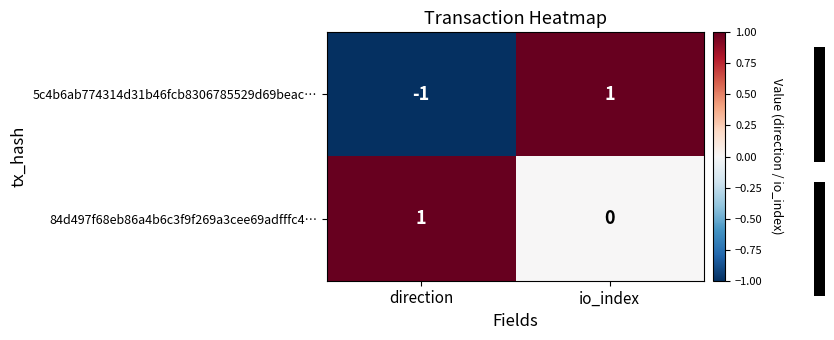

Where is 84d497f68eb86a4b6c3f9f269a3cee69adfffc4… nearest to the value 0?

io_index